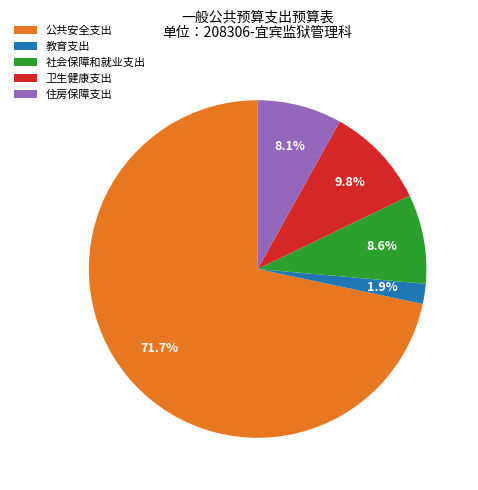

What is the largest slice in the pie chart?

公共安全支出